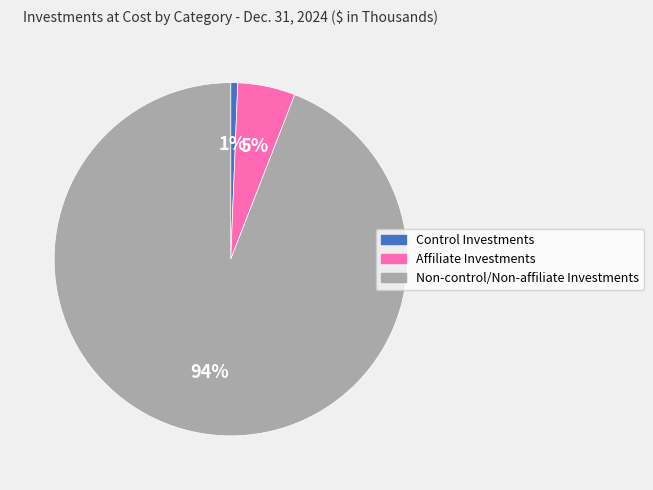

How many slices are in this pie chart?

3